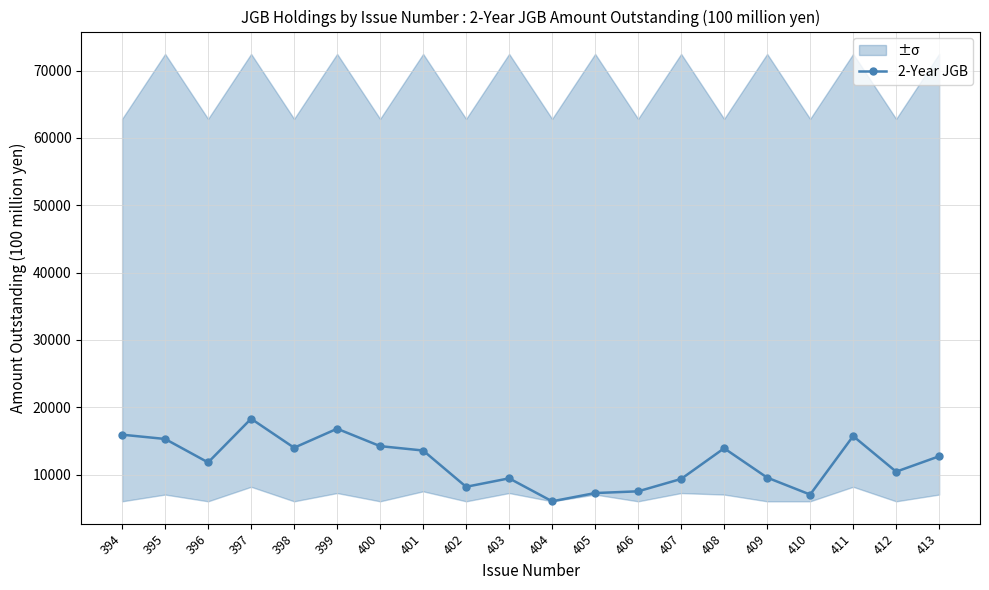

True or false: the data shows 25965 at 395.

False